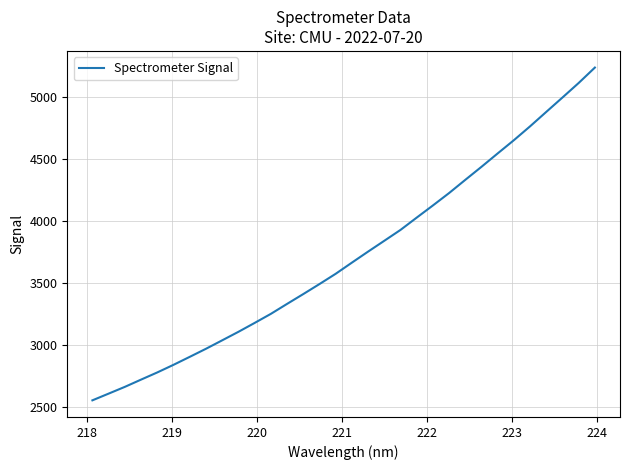

What is the minimum value shown in the chart?

2550.8